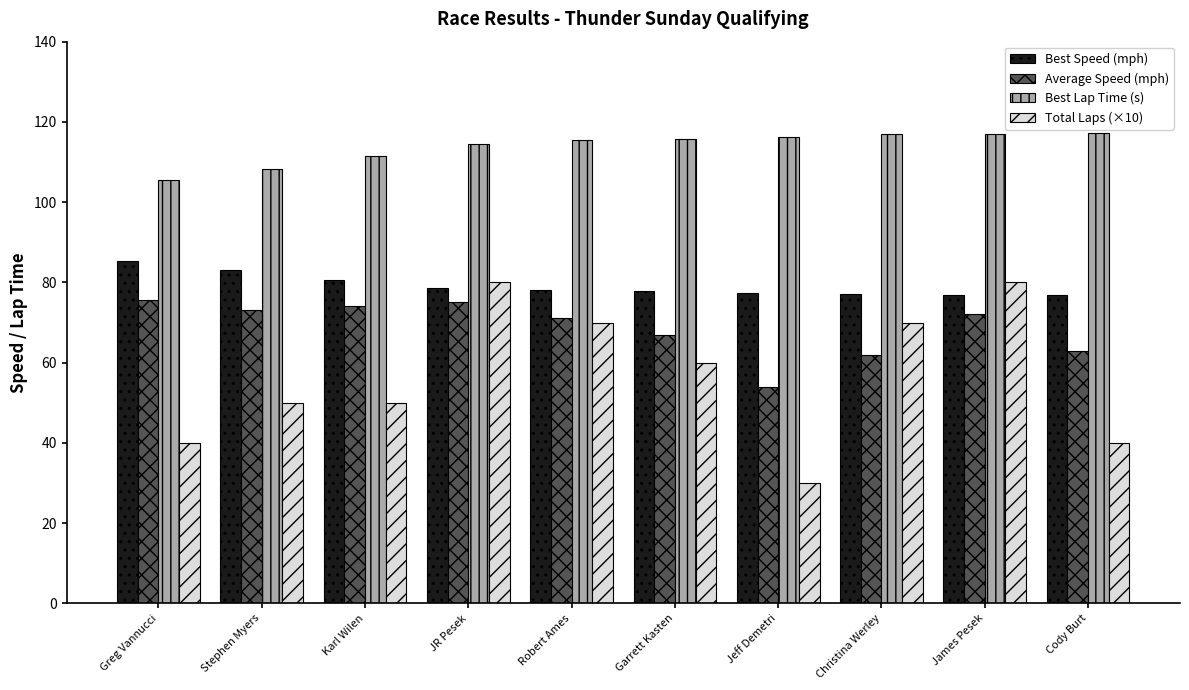

The value of Total Laps (×10) at JR Pesek is 80.0. True or false?

True